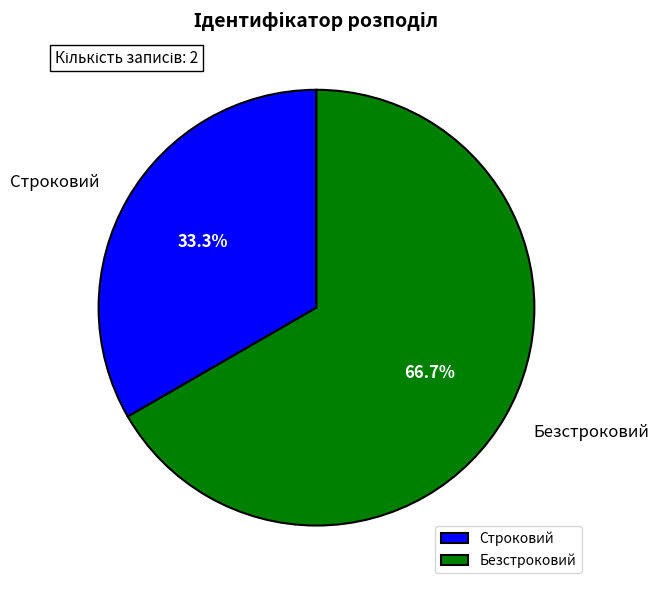

Is it true that Безстроковий is 81% of the pie?

False